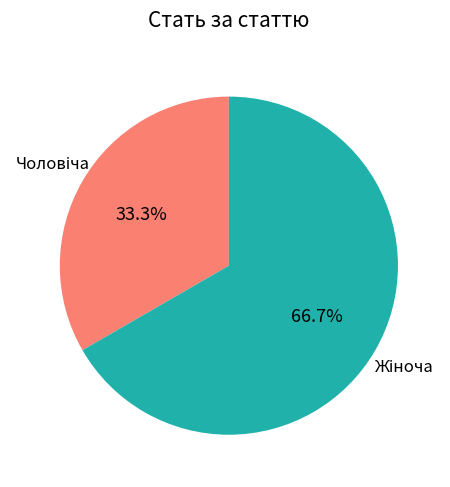

Is there a majority slice in this chart?

Yes